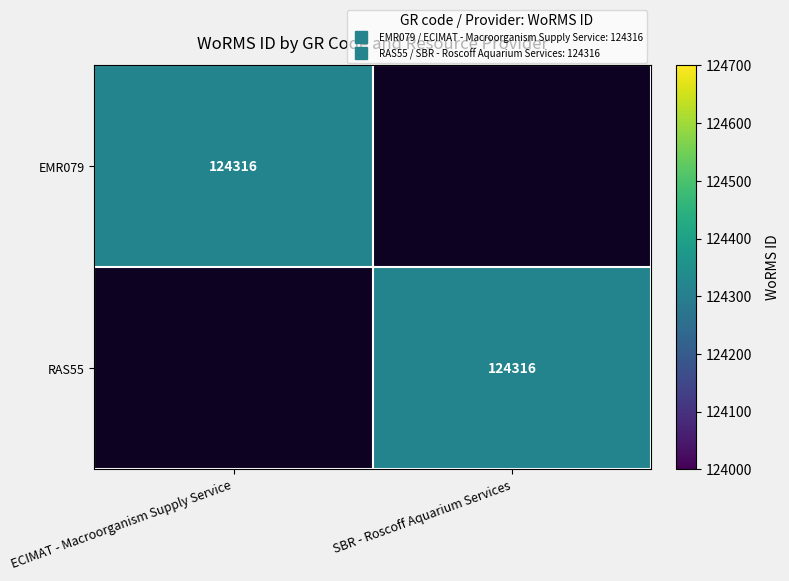

The value of EMR079 at ECIMAT - Macroorganism Supply Service is 124316. True or false?

True